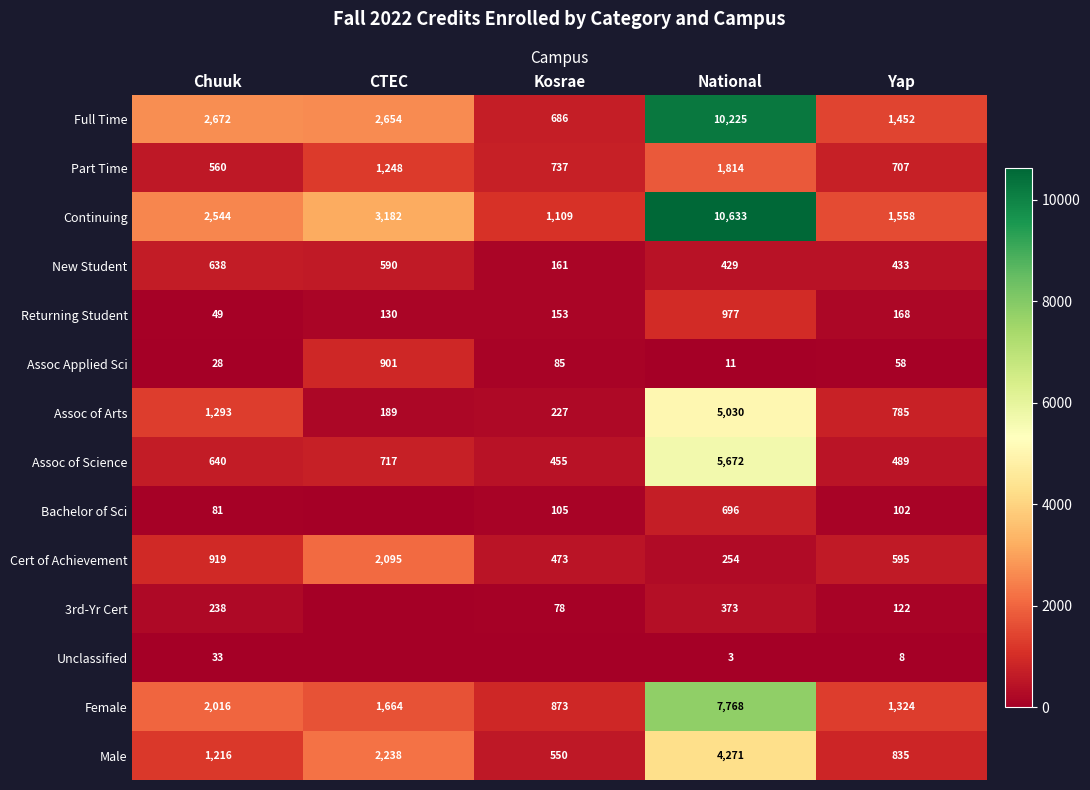

At which category is the sum across all series the highest?

National